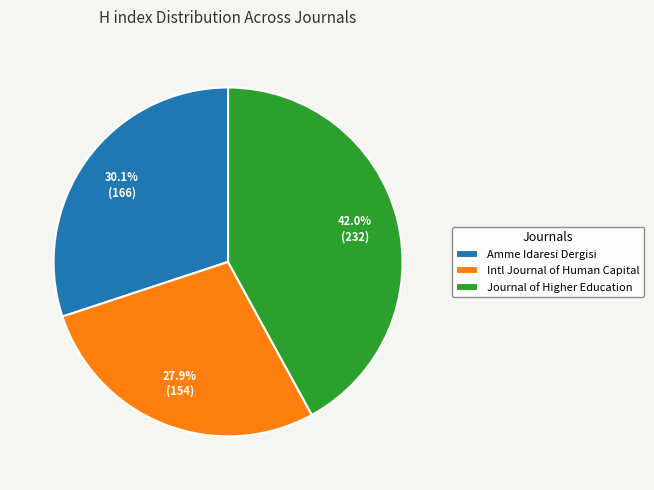

How many segments does this pie chart have?

3